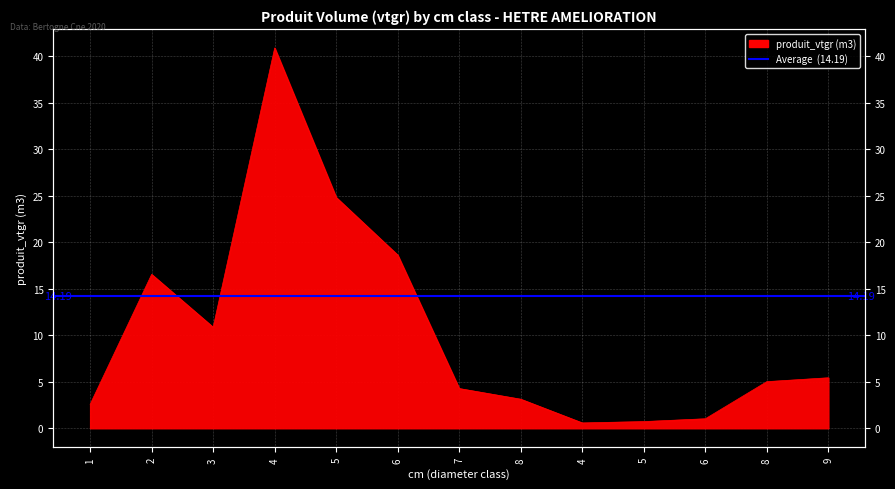

Where is the first local maximum?

2